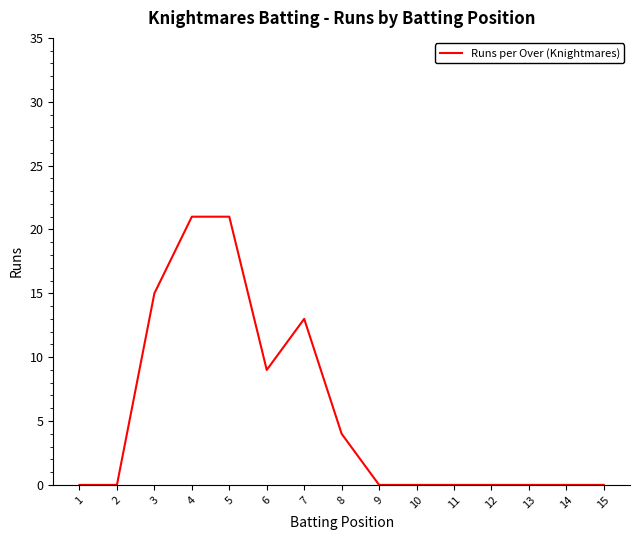

What is the difference between the maximum and minimum values?

21